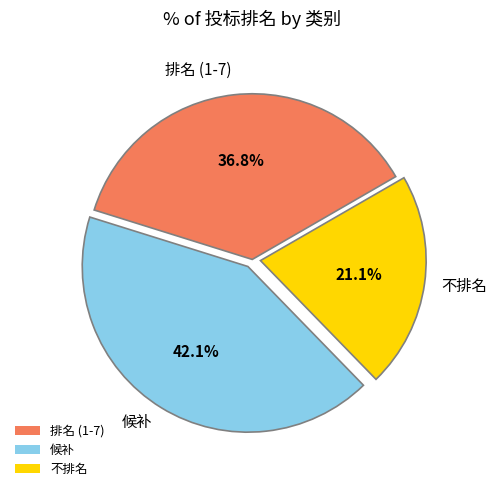

The 不排名 slice represents 48% of the pie. True or false?

False